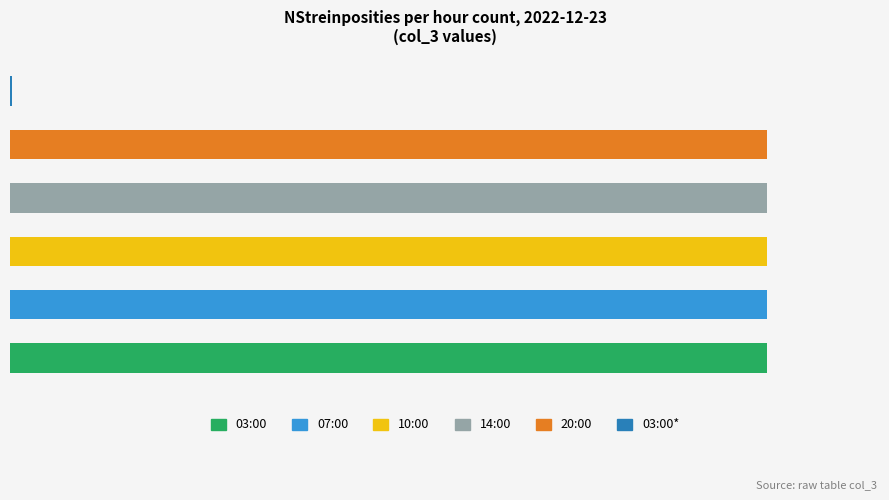

What is the greatest value displayed?

360